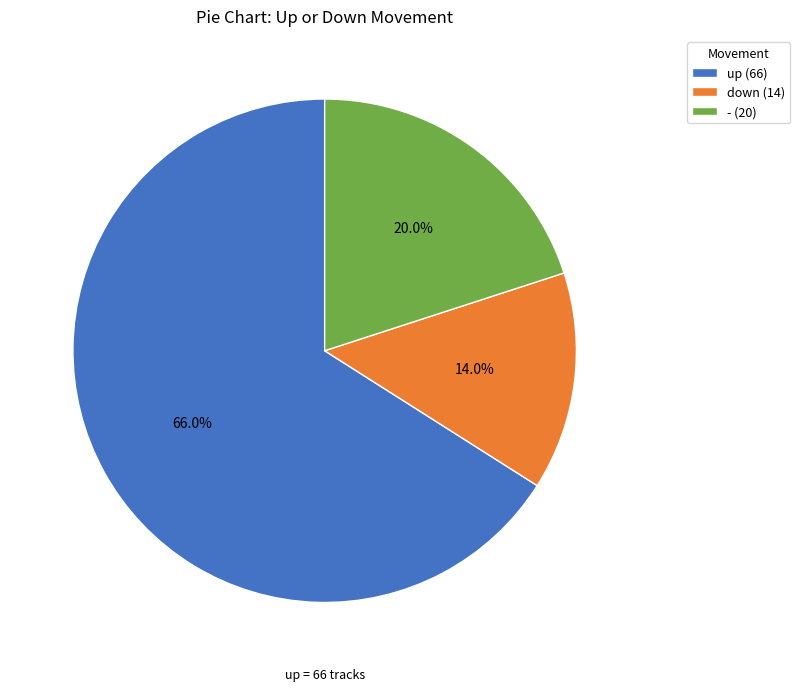

What is the largest slice in the pie chart?

up